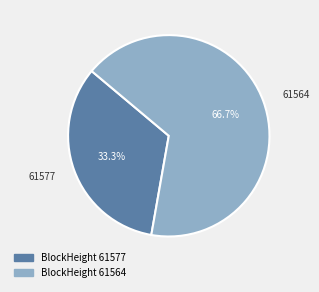

Does any single category account for the majority?

Yes